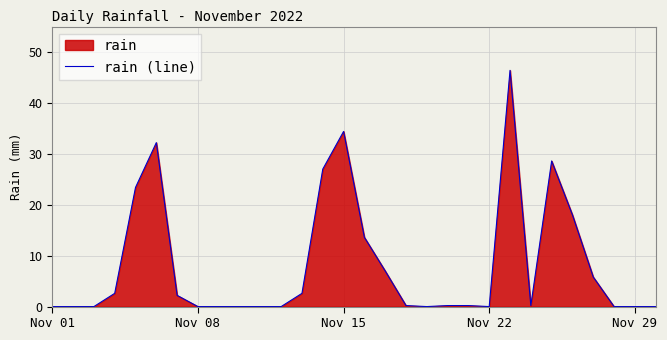

What is the maximum value shown in the chart?

46.4